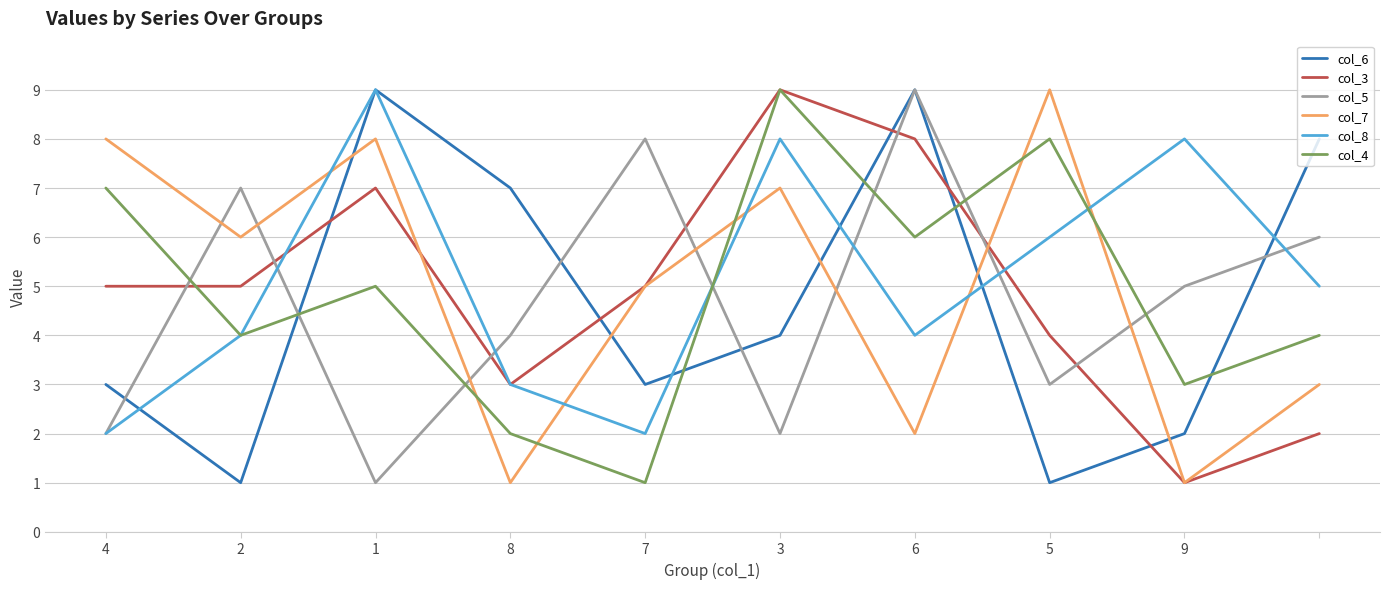

What is the maximum value shown in the chart?

9